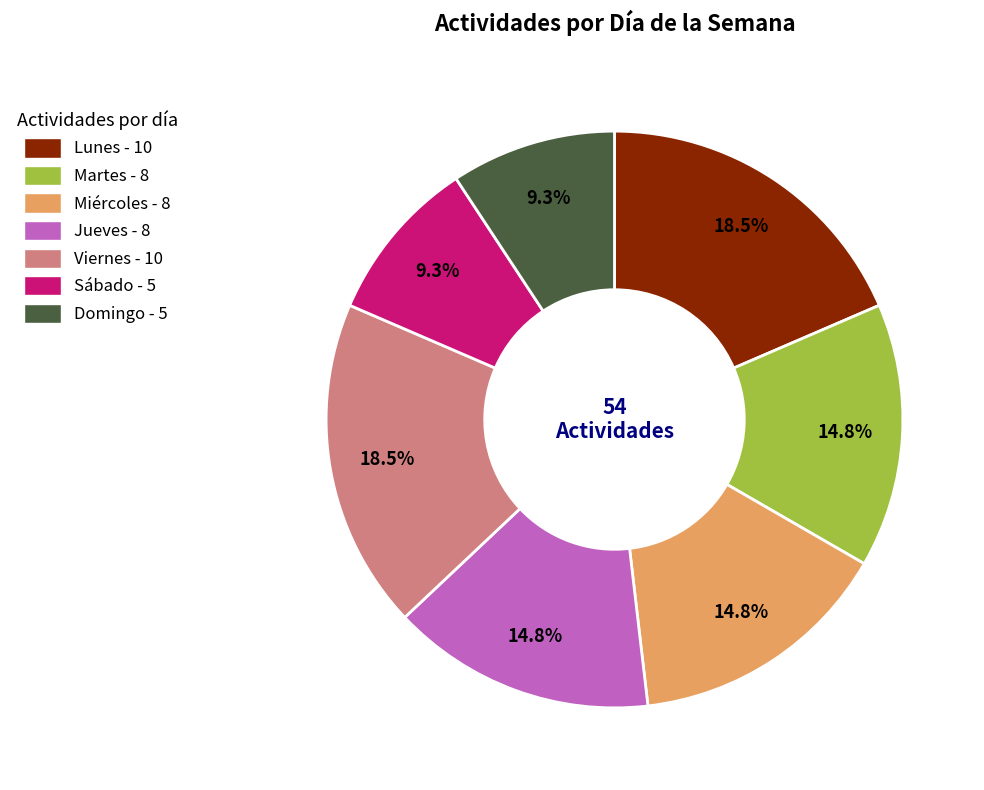

What is the ratio of the value at Lunes to the value at Viernes?

1.0